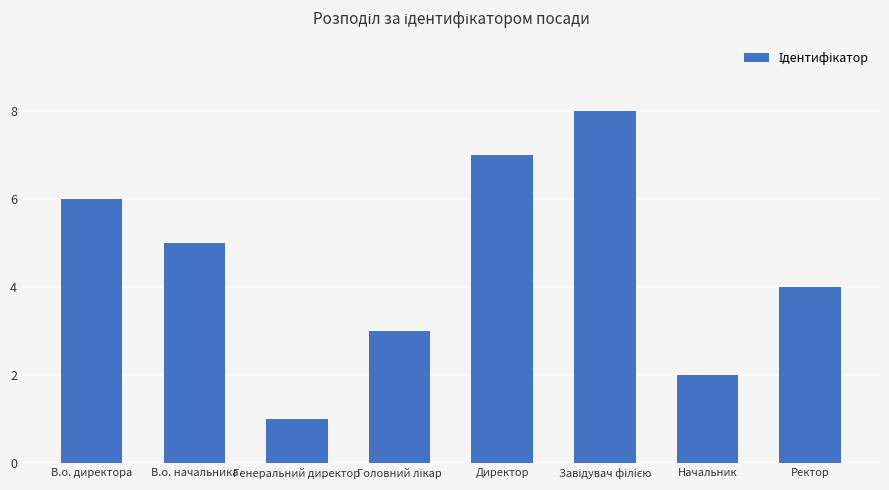

Are the bars grouped side by side (vs. stacked)?

No